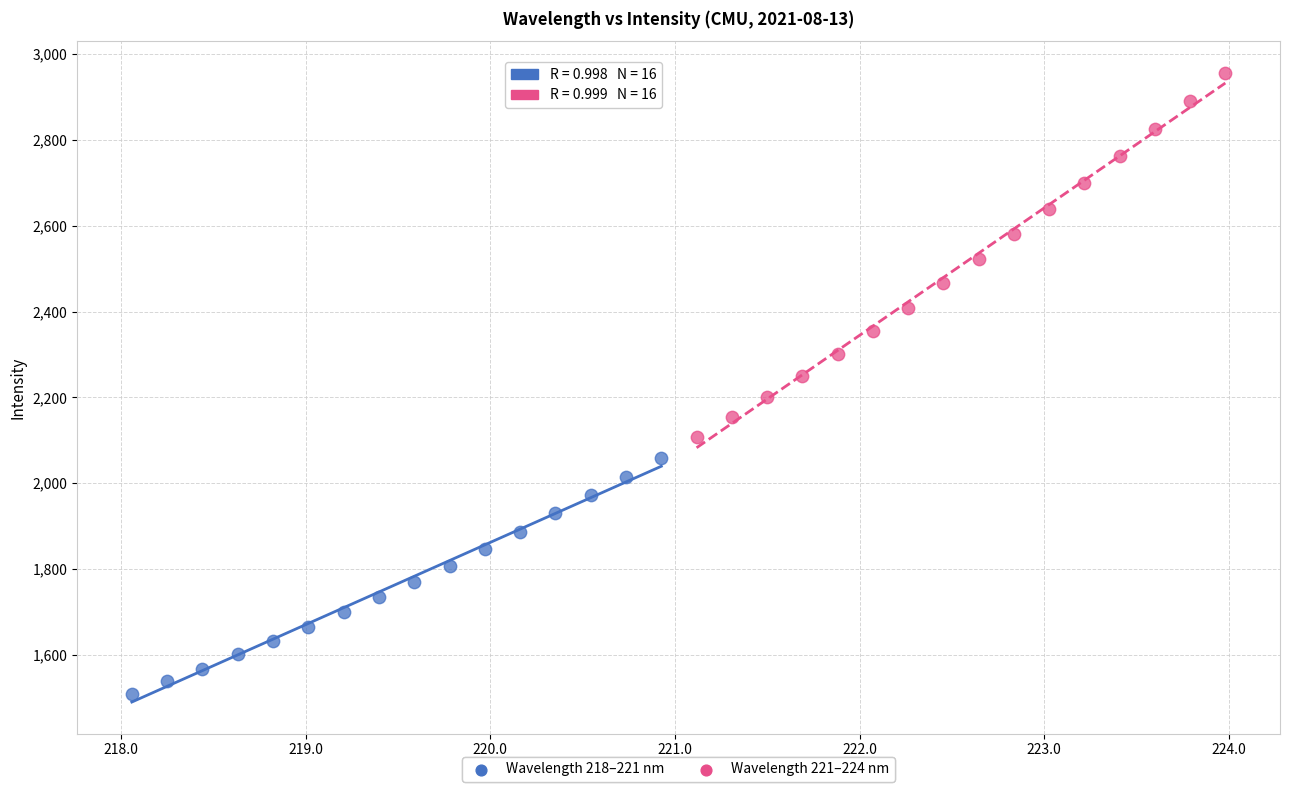

Which series contains the highest Y value?

Wavelength 221–224 nm